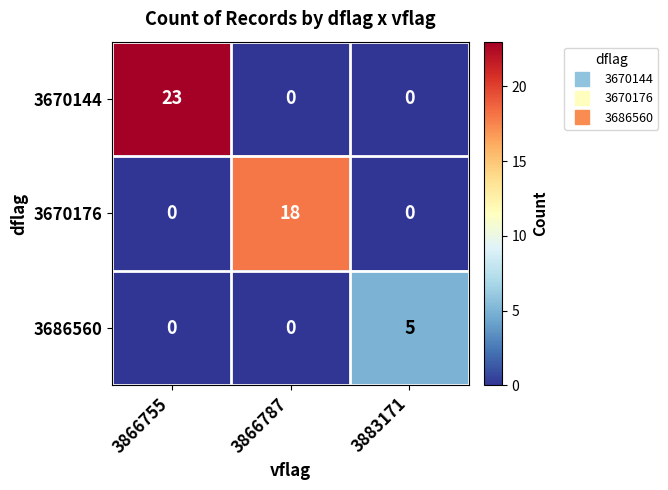

What is the sum of the 3686560 values at 3866787 and 3883171?

5